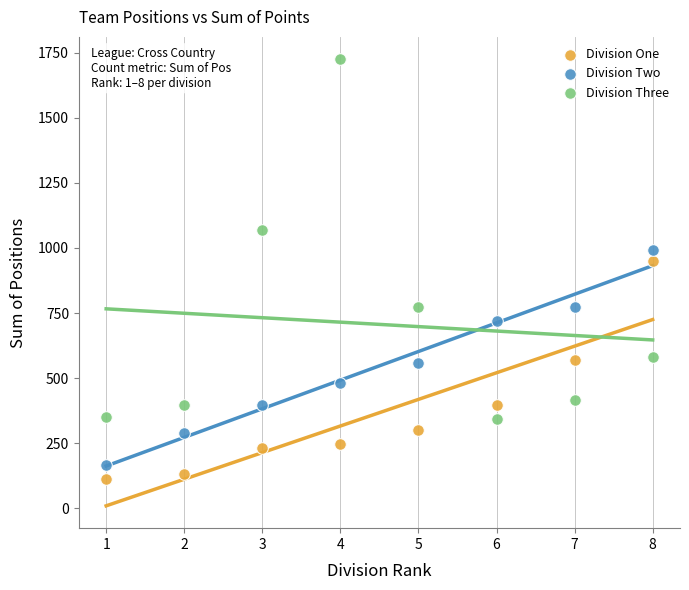

Which series contains the highest Y value?

Division Three